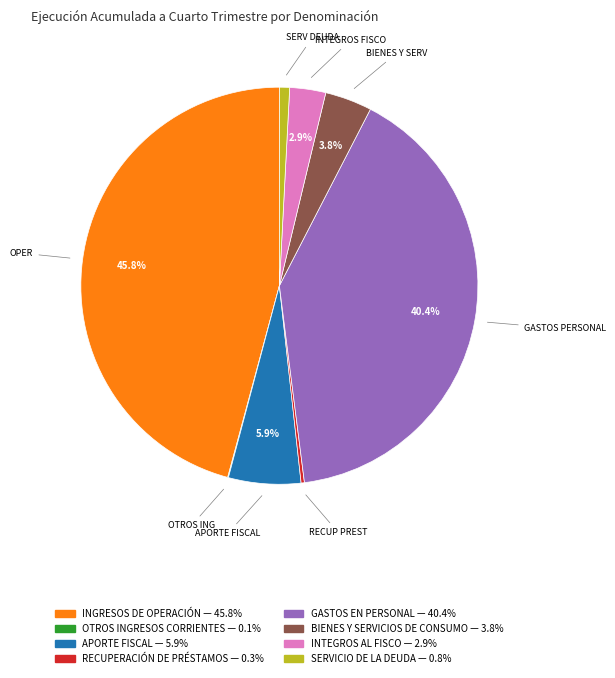

Is SERVICIO DE LA DEUDA the majority of the pie?

No